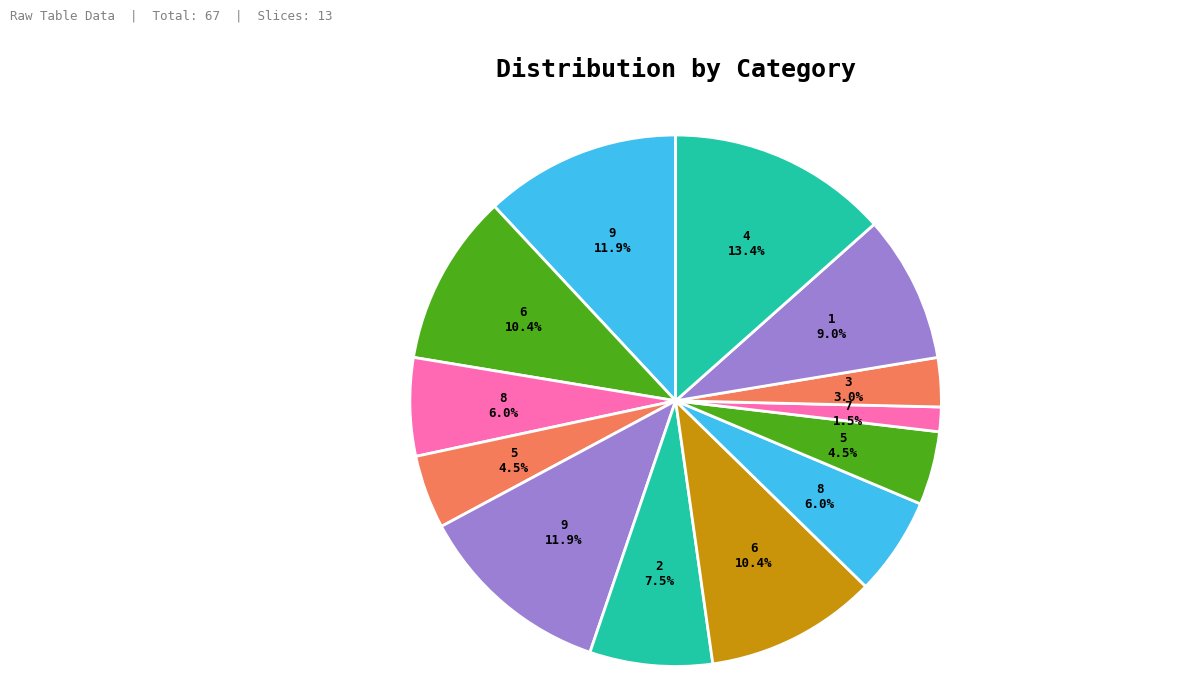

Count the number of slices in the pie.

13